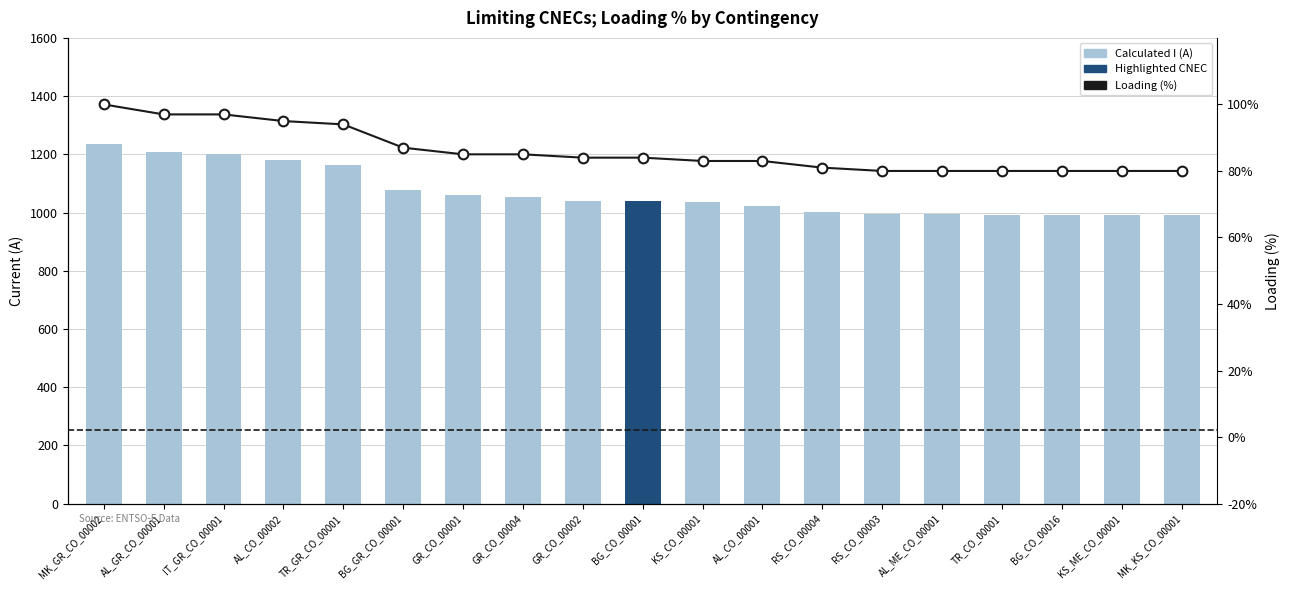

What is the label of the 14th bar from the left?

RS_CO_00003